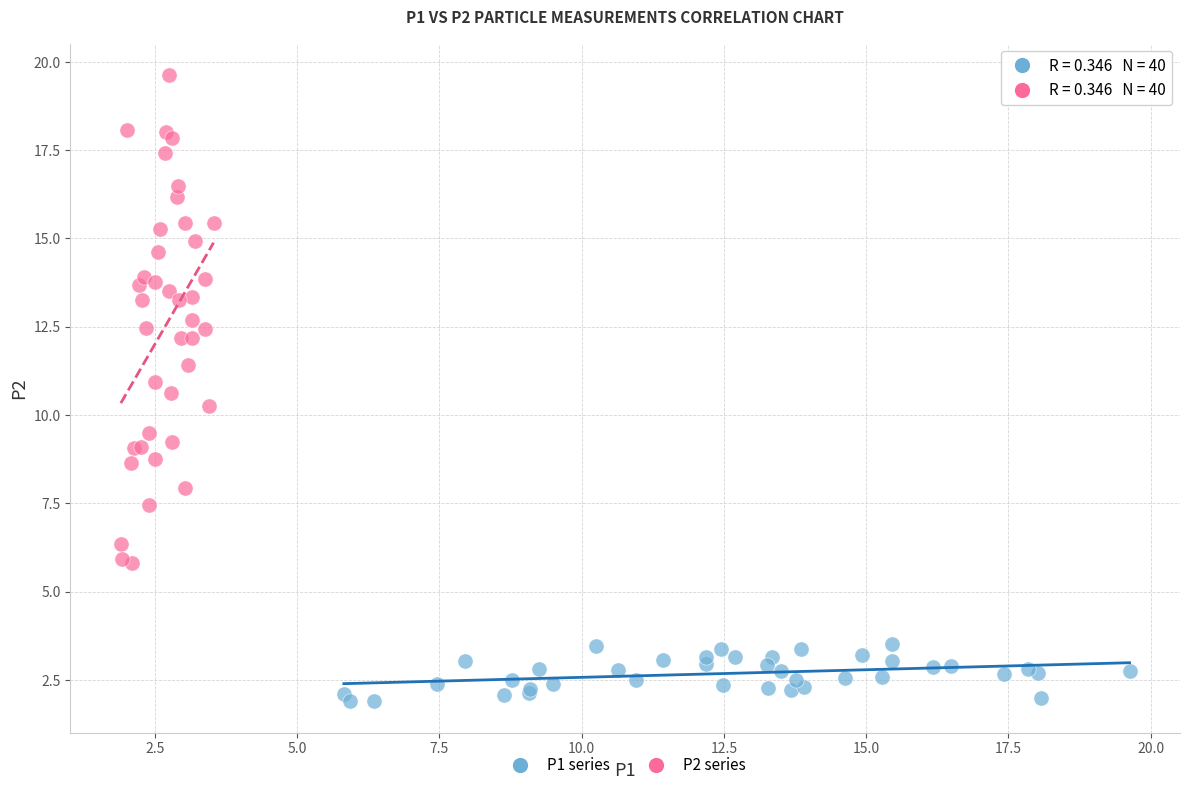

Which series reaches the maximum Y coordinate?

P2 series